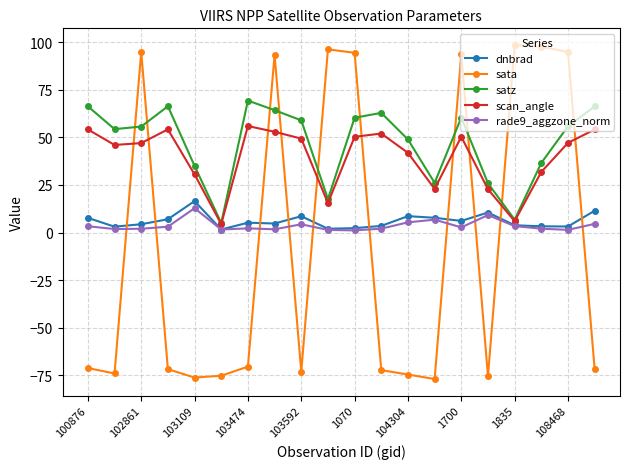

What is the value of the dnbrad point at the 7th from the left?

5.2